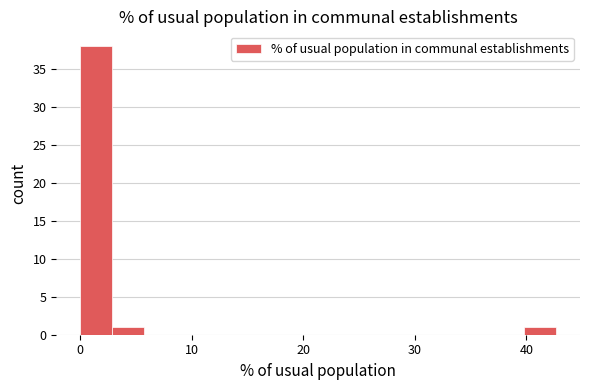

Read against the x-axis, roughly where is the centre of the tallest bar?

1